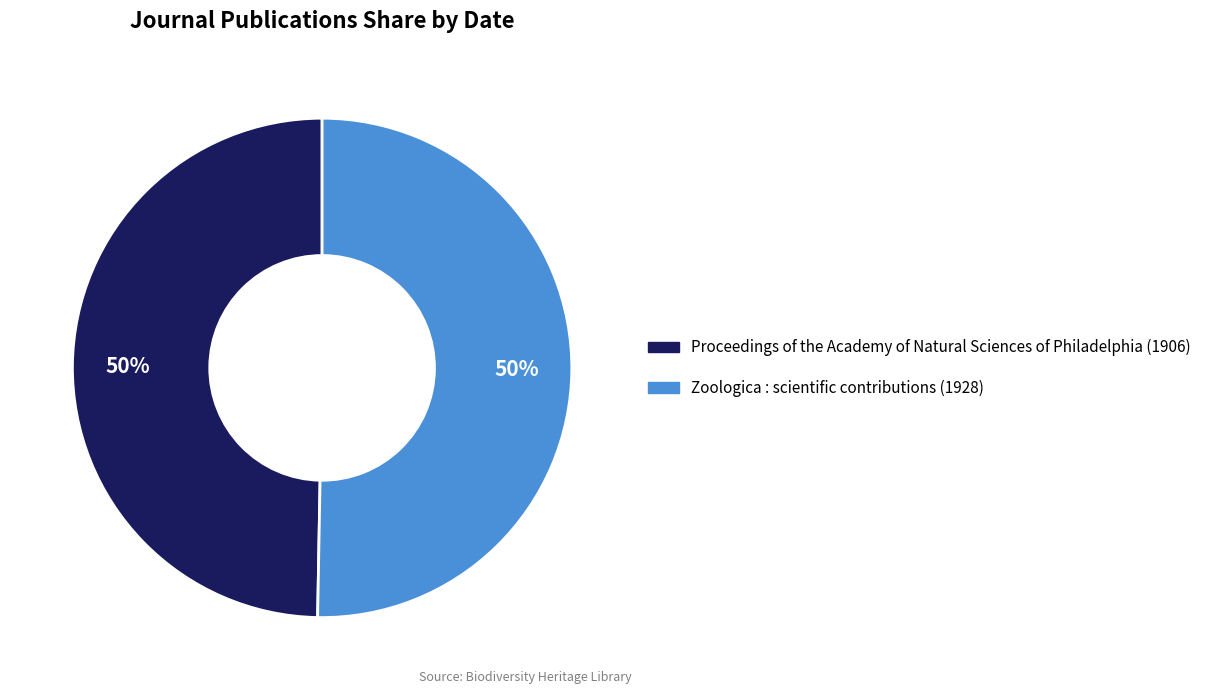

Count the number of slices in the pie.

2